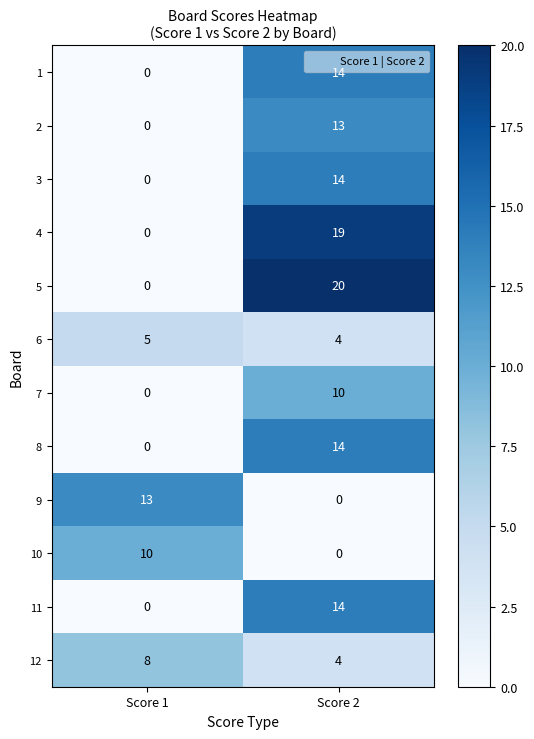

List the labels in order of 12 value, smallest first.

Score 2, Score 1